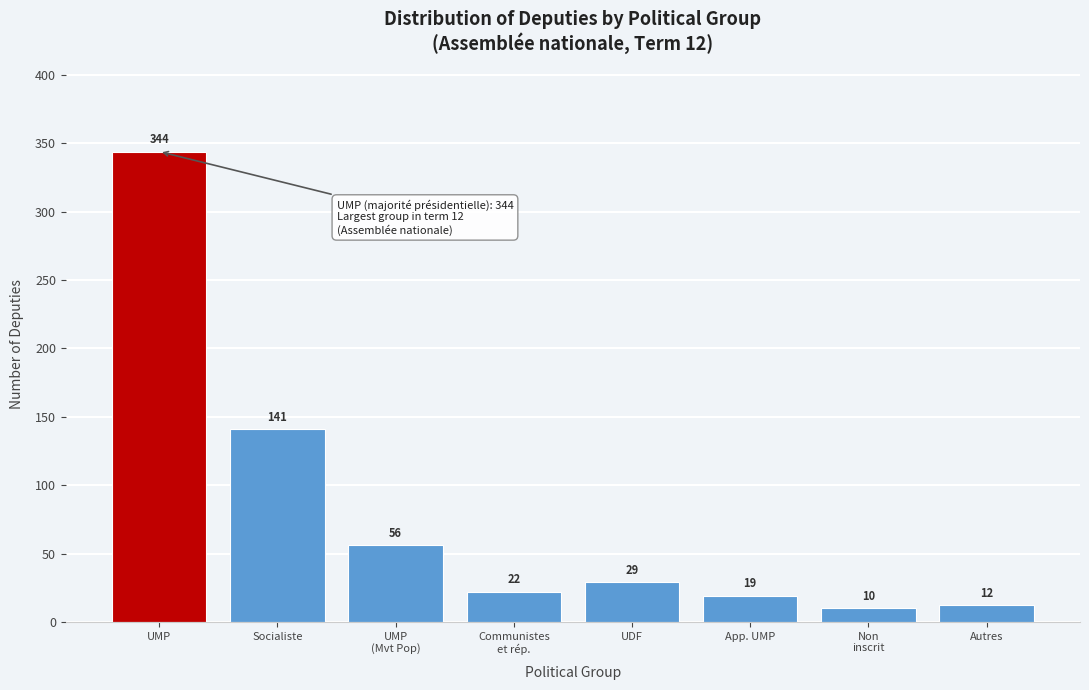

Reading left to right, transcribe all the data shown in this chart.

344	141	56	22	29	19	10	12